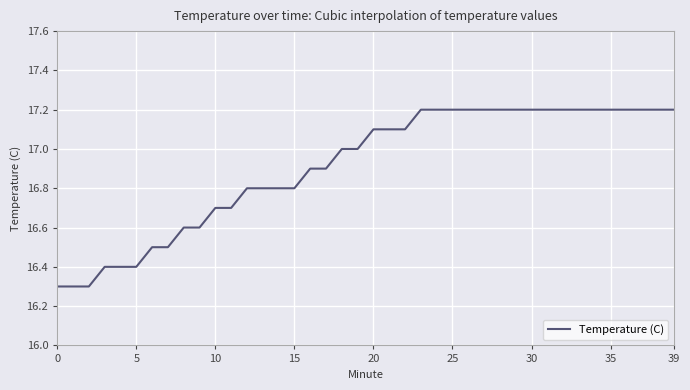

What is the smallest value displayed?

16.3